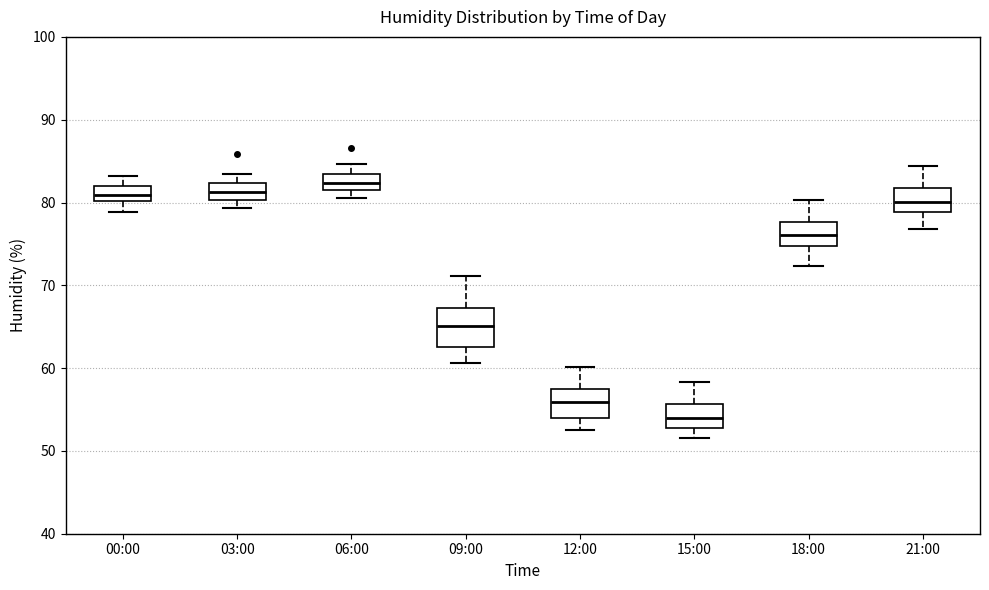

Reading left to right, transcribe this box plot: for each box, give where its median line is, the range the box spans, and where its two whiskers end, as read against the y-axis. The values are not printed on the chart, so give them approximately, as read against the axis.

00:00: median 81, box 80 to 82, whiskers 79 to 83
03:00: median 81, box 80 to 82, whiskers 79 to 84
06:00: median 82 (inside the box), box 82 to 83, whiskers 81 to 85
09:00: median 65, box 63 to 67, whiskers 61 to 71
12:00: median 56, box 54 to 57, whiskers 53 to 60
15:00: median 54, box 53 to 56, whiskers 52 to 58
18:00: median 76, box 75 to 78, whiskers 72 to 80
21:00: median 80, box 79 to 82, whiskers 77 to 84